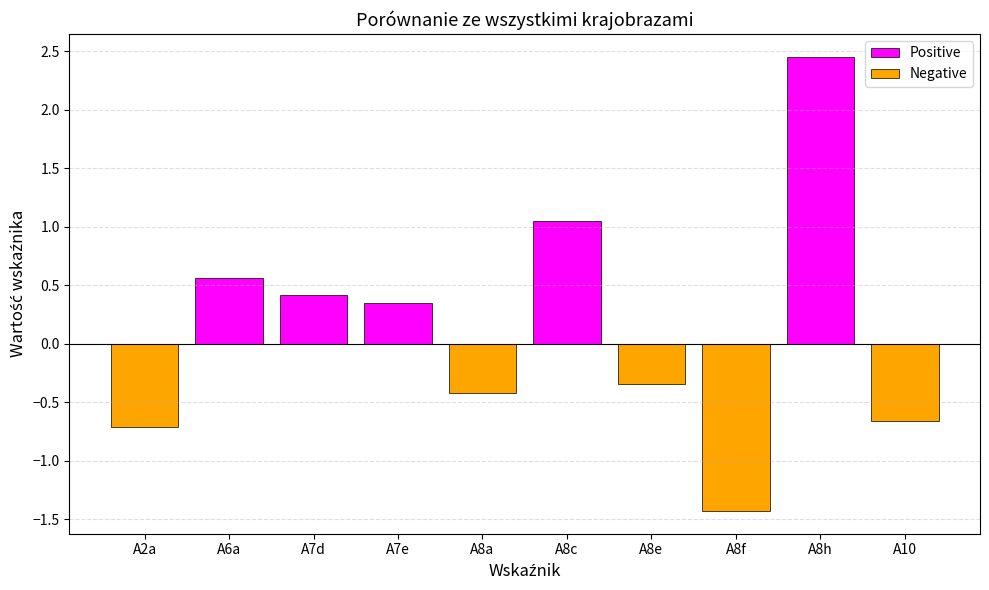

What position from the left is A6a?

2